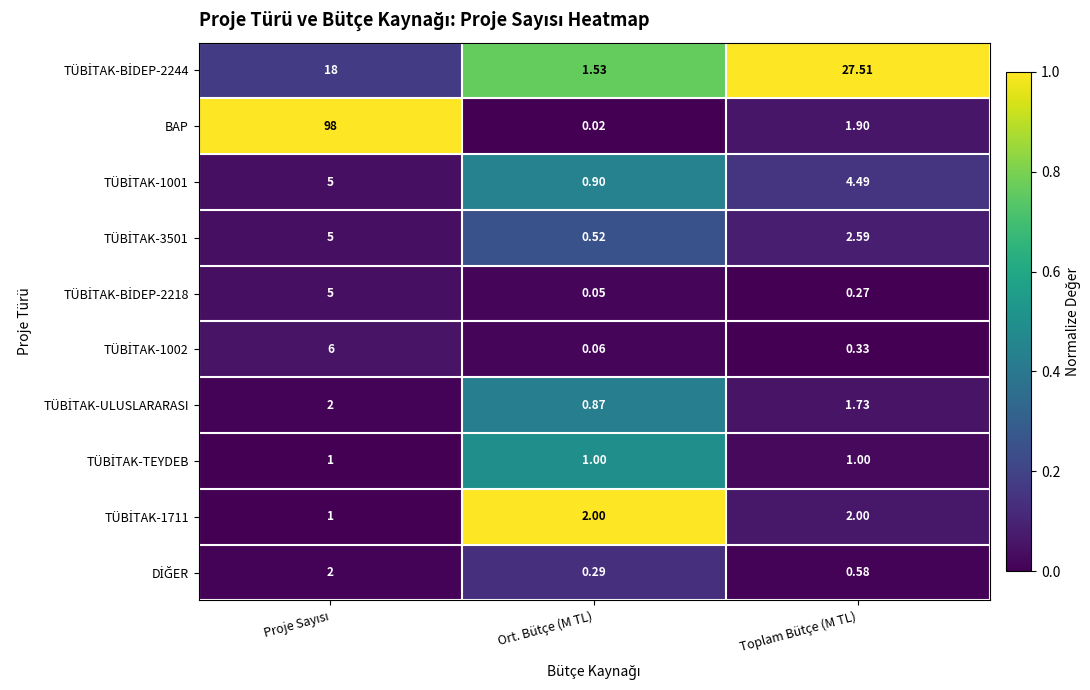

Which series has the widest spread of values?

BAP